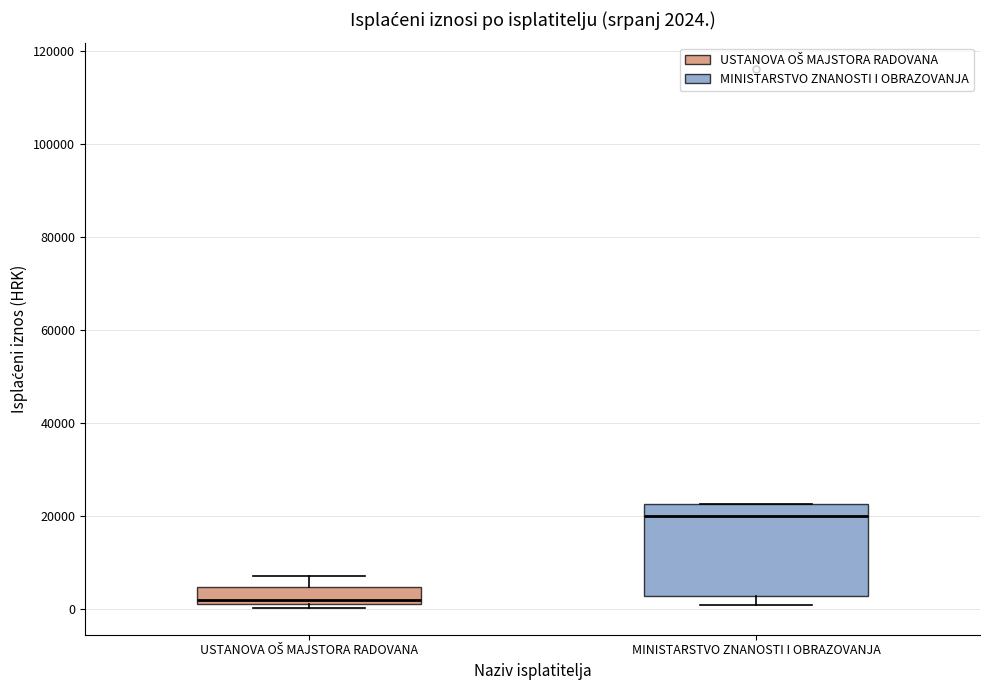

Which box has the lowest median line?

USTANOVA OŠ MAJSTORA RADOVANA